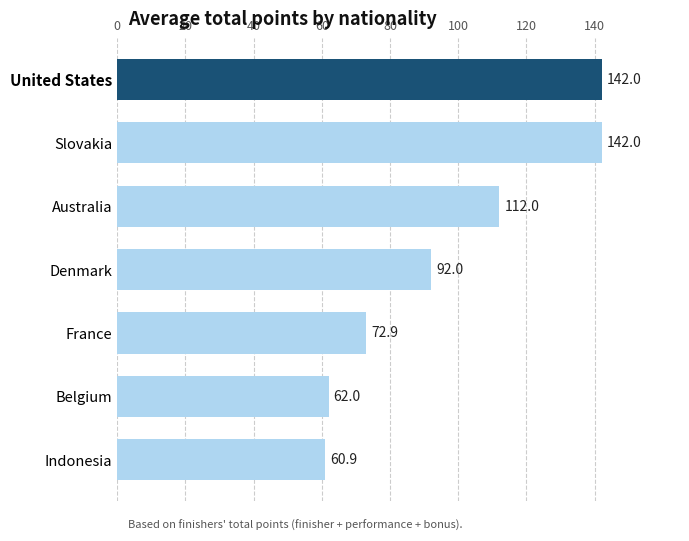

Reading top to bottom, what are all the values shown in this chart?

United States=142.0	Slovakia=142.0	Australia=112.0	Denmark=92.0	France=72.9	Belgium=62.0	Indonesia=60.9